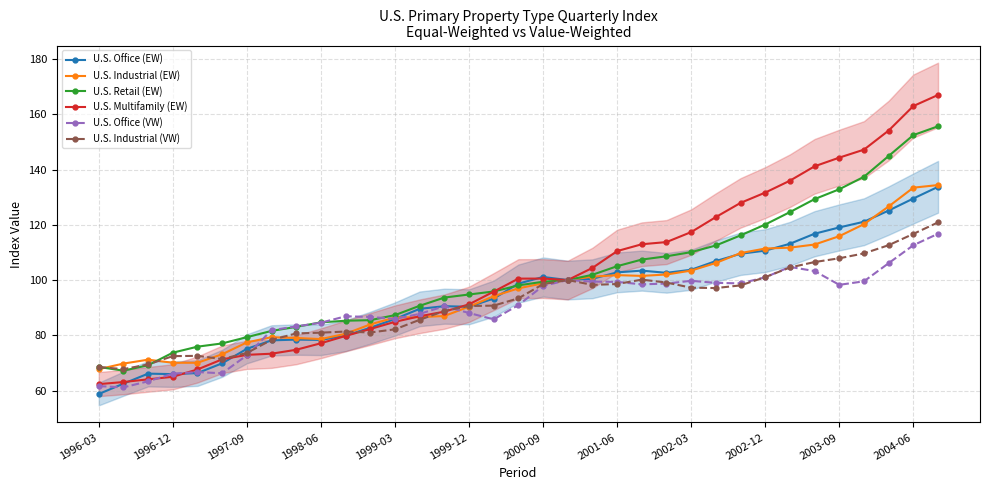

What is the highest value of the U.S. Multifamily (EW) series?

167.0